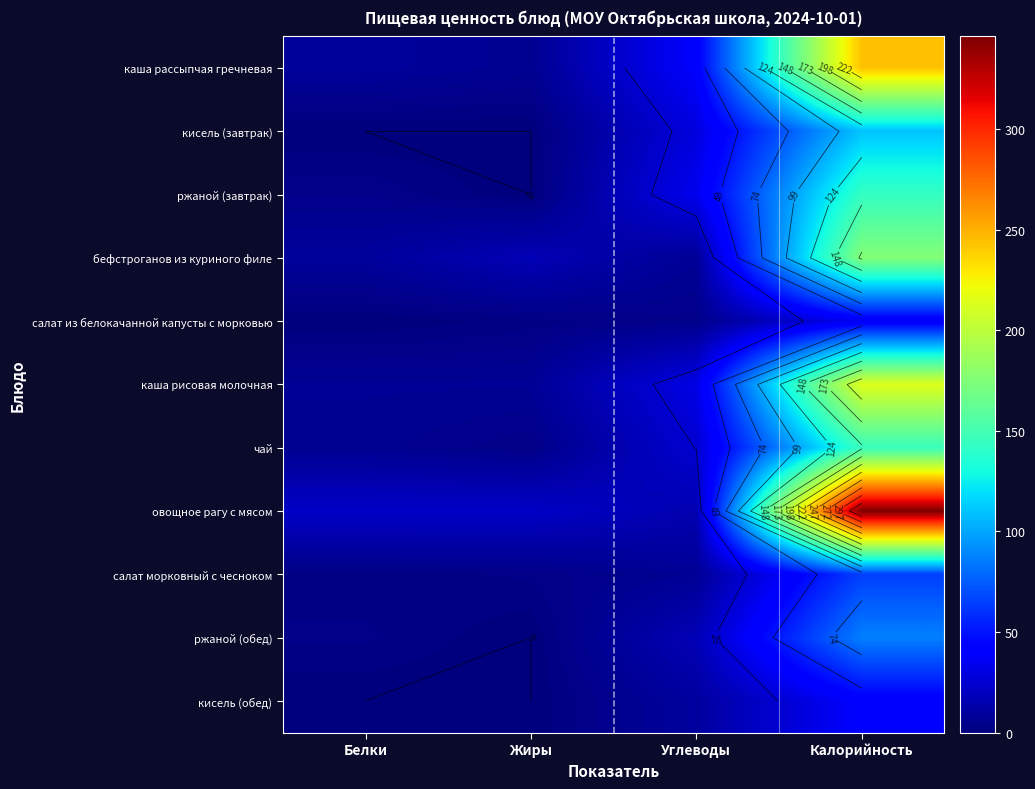

Between Углеводы and Калорийность, which series saw the biggest shift?

овощное рагу с мясом